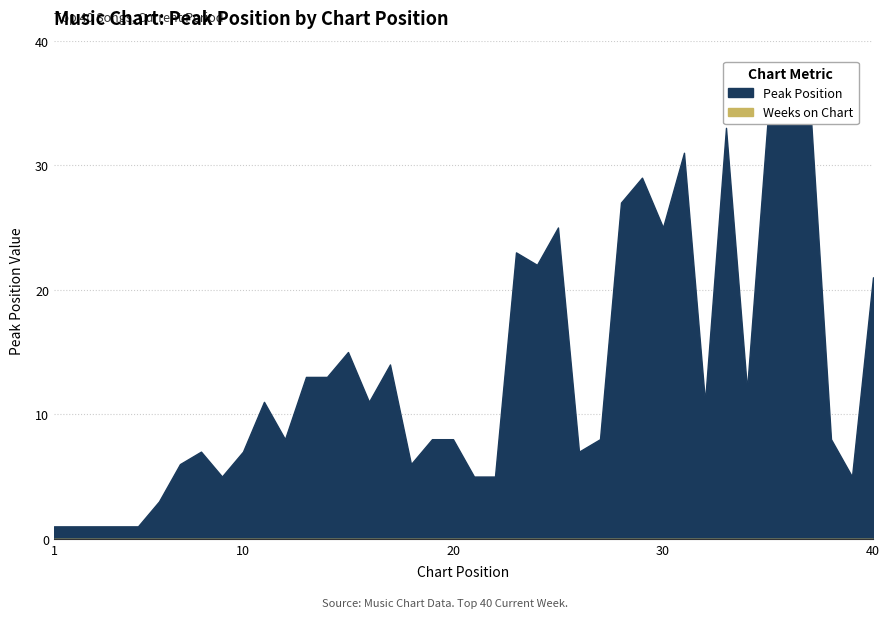

Reading left to right, extract all data points from this chart.

Peak Position: 1	1	1	1	1	3	6	7	5	7	11	8	13	13	15	11	14	6	8	8	5	5	23	22	25	7	8	27	29	25	31	11	33	12	34	35	35	8	5	21
Weeks on Chart: 0	0	0	0	0	0	0	0	0	0	0	0	0	0	0	0	0	0	0	0	0	0	0	0	0	0	0	0	0	0	0	0	0	0	0	0	0	0	0	0